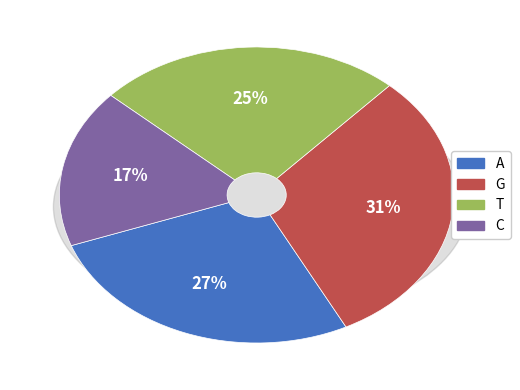

What is the largest slice in the pie chart?

G